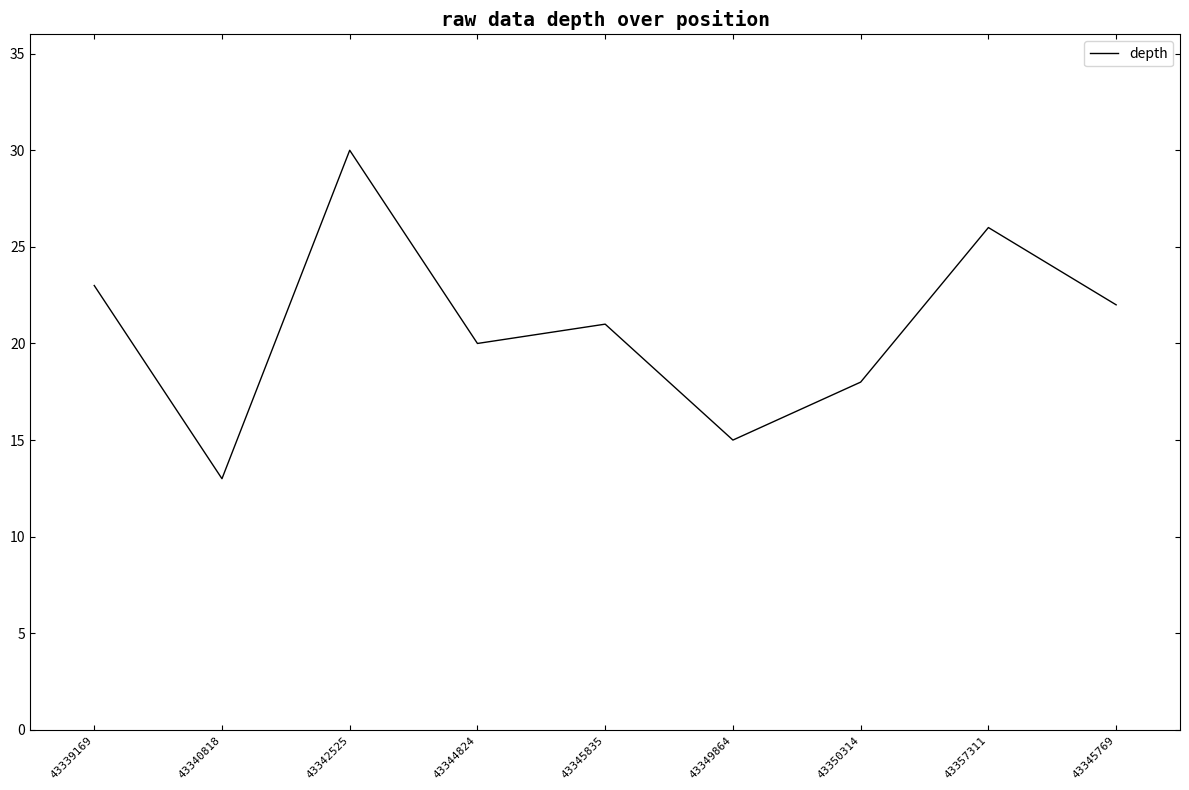

Reading left to right, what are all the values shown in this chart?

23	13	30	20	21	15	18	26	22